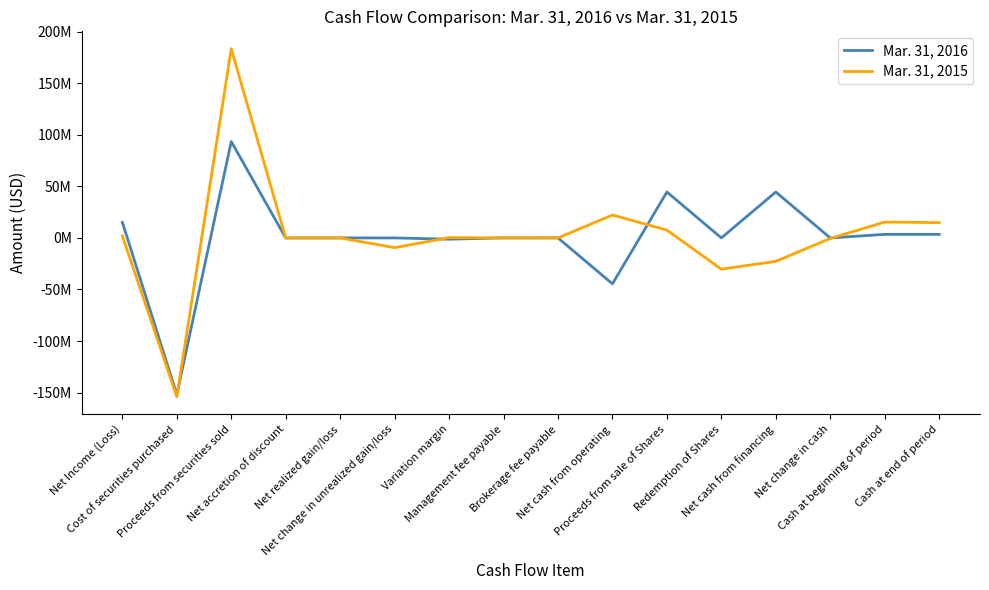

What is the difference between the second highest and second lowest values in the Mar. 31, 2016 series?

89079754